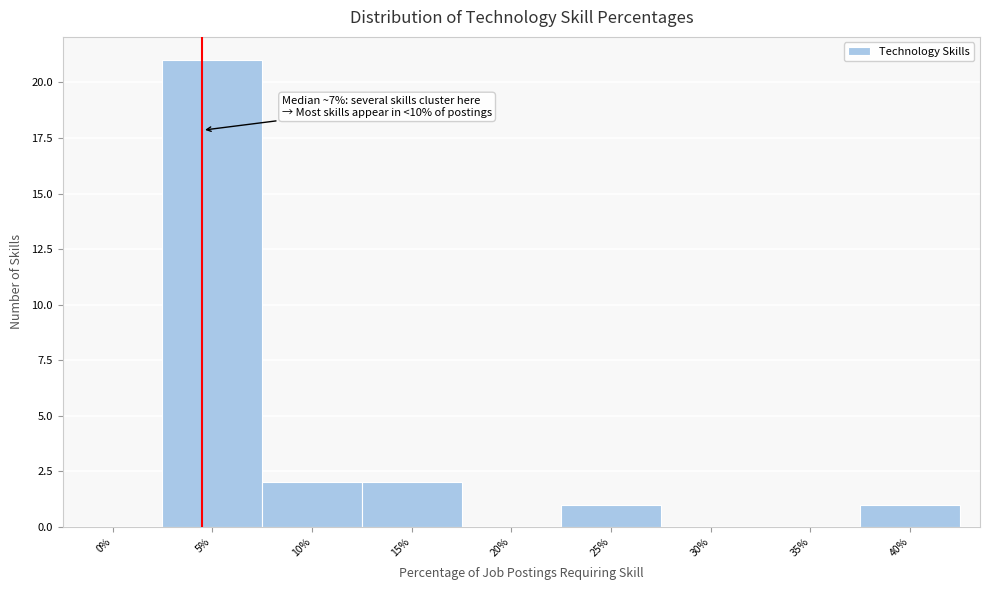

Reading right to left, what are all the values shown in this chart?

40%=1	35%=0	30%=0	25%=1	20%=0	15%=2	10%=2	5%=21	0%=0